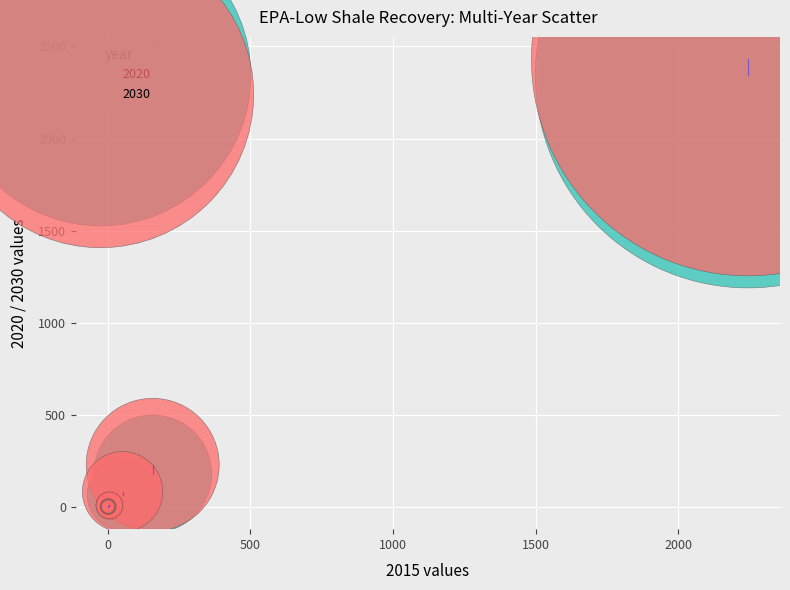

What are all the series names shown in the legend?

2020, 2030